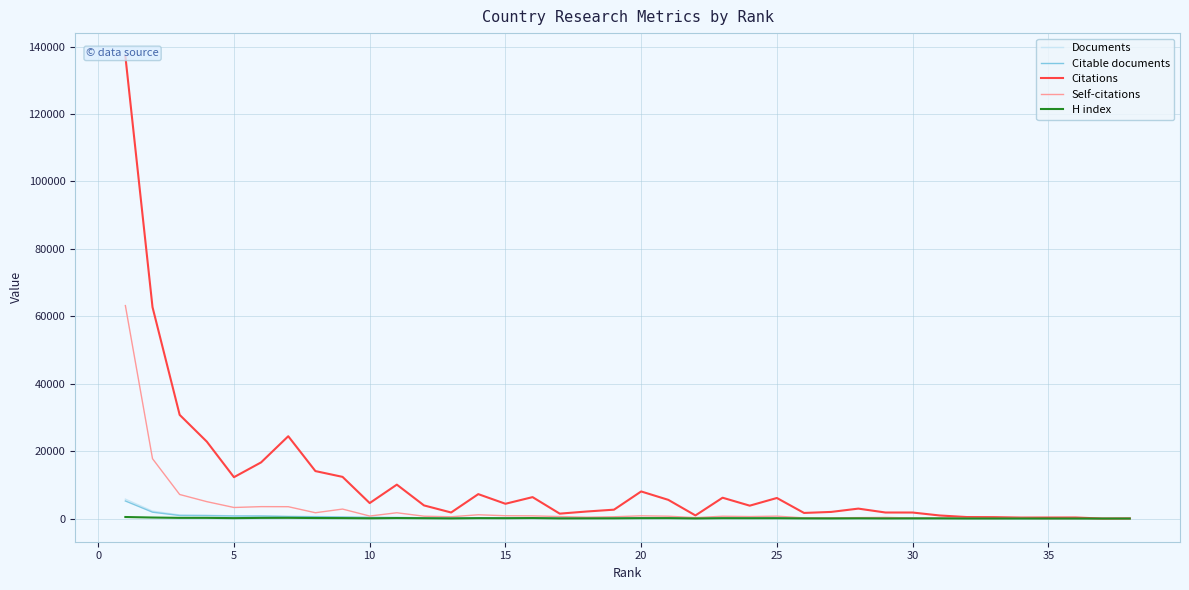

How many data points in Self-citations are less than 705?

19